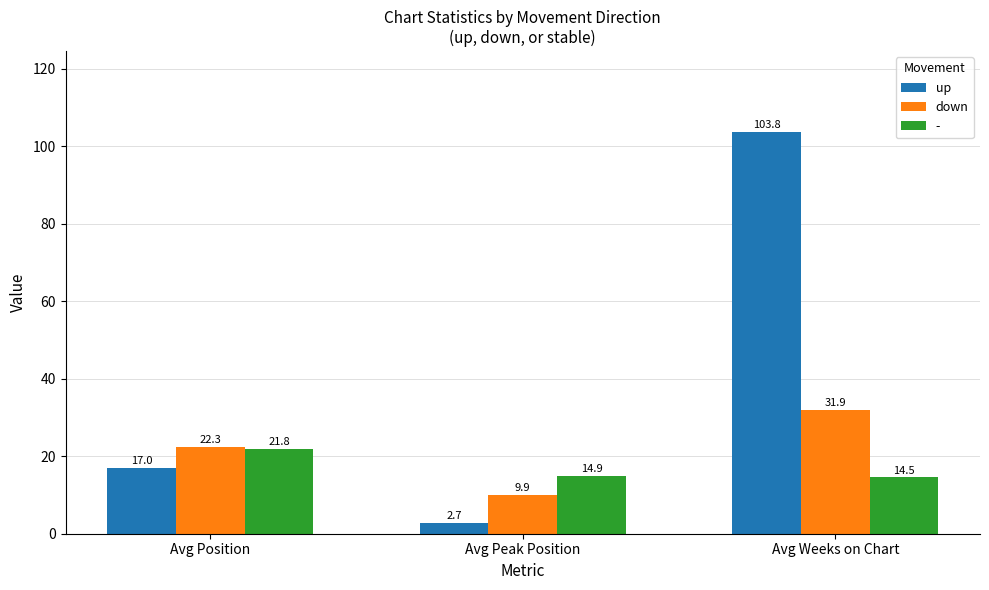

True or false: down has a value of 7.7 at Avg Position.

False